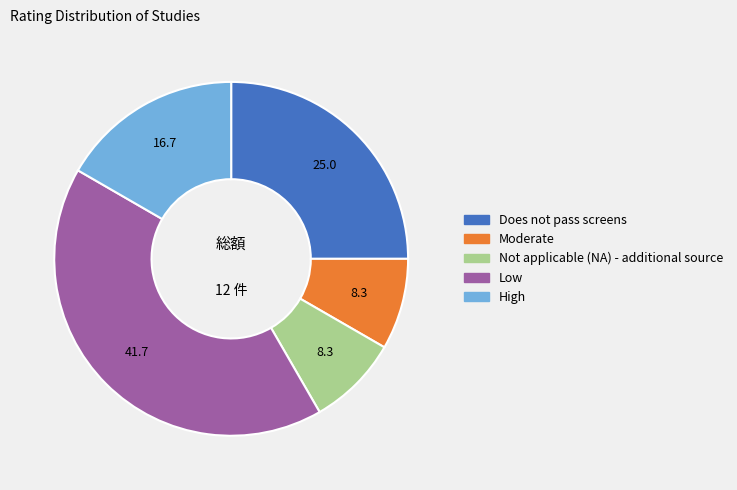

Is the sum of Moderate and High greater than half?

No